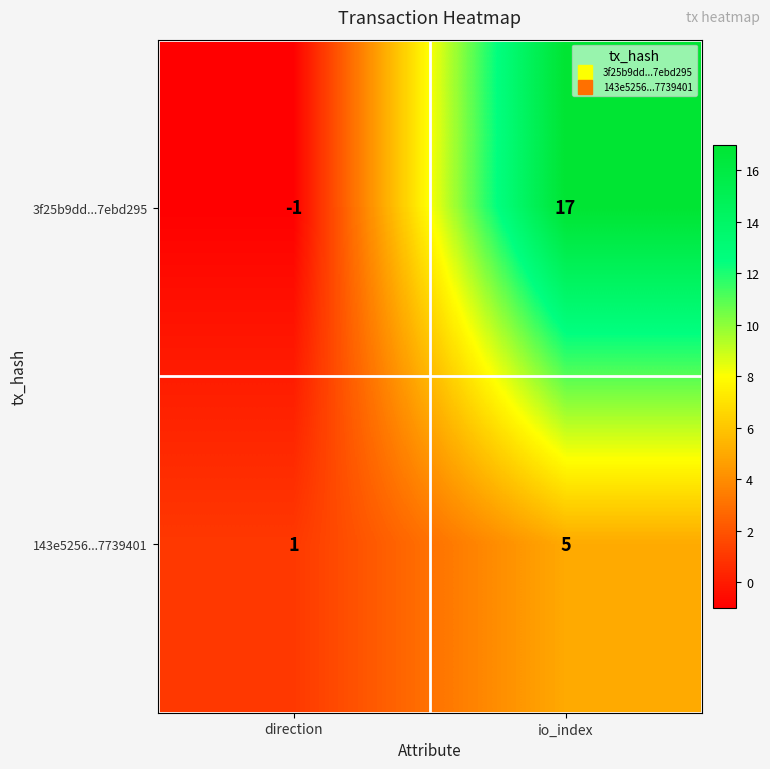

Which series has the largest total across all categories?

3f25b9dd...7ebd295